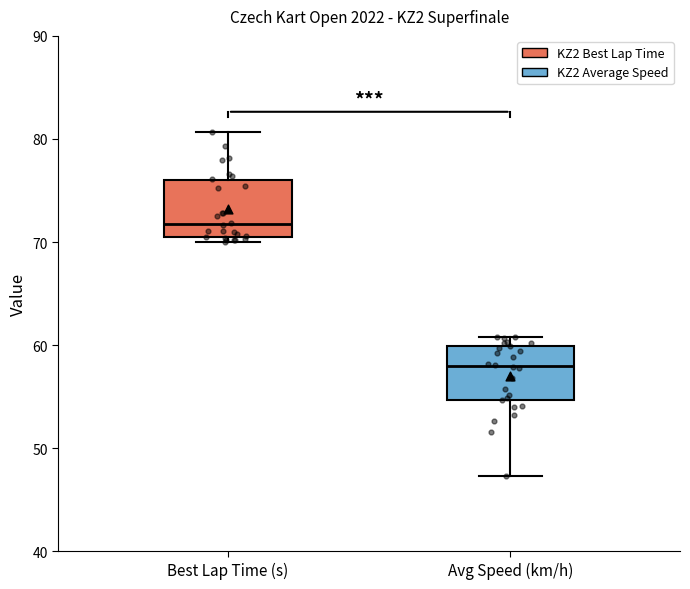

Reading left to right, read every box against the y-axis: the position of its median line, the range the box covers, and the ends of its whiskers. The values are not printed on the chart, so give them approximately, as read against the axis.

Best Lap Time (s): median 72, box 71 to 76, whiskers 70 to 81
Avg Speed (km/h): median 58, box 55 to 60, whiskers 47 to 61